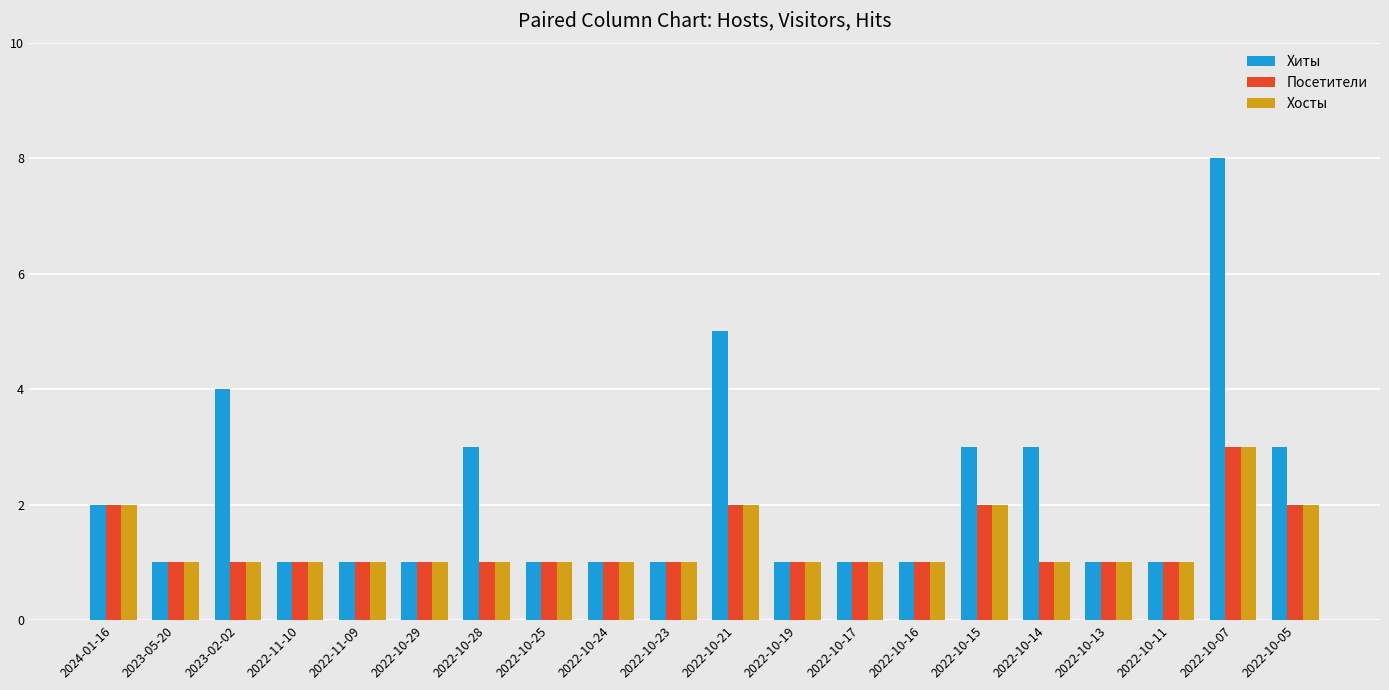

What is the sum of the Посетители values at 2022-10-14 and 2022-10-21?

3